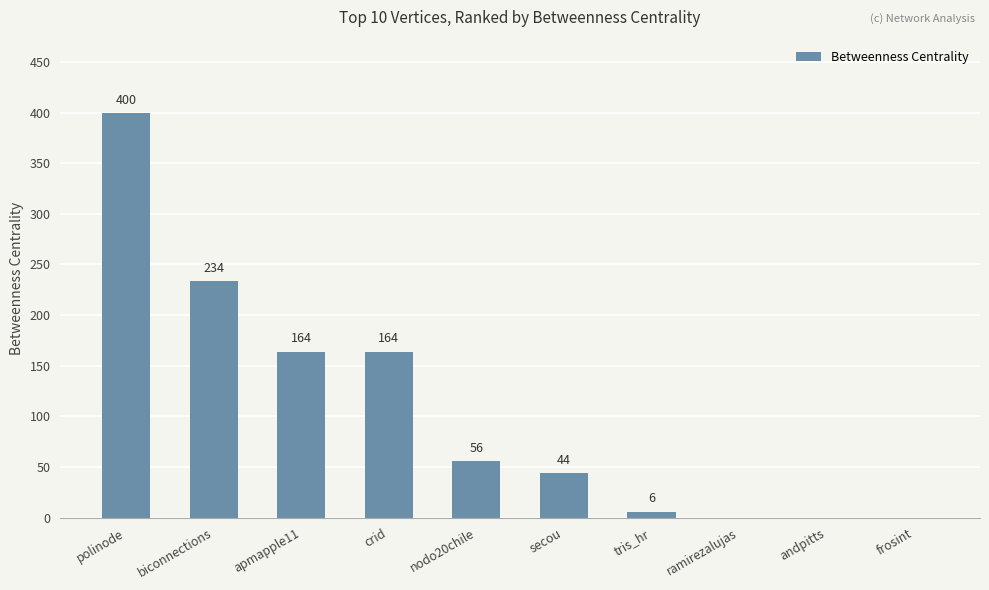

What is the change in value from polinode to frosint?

-400